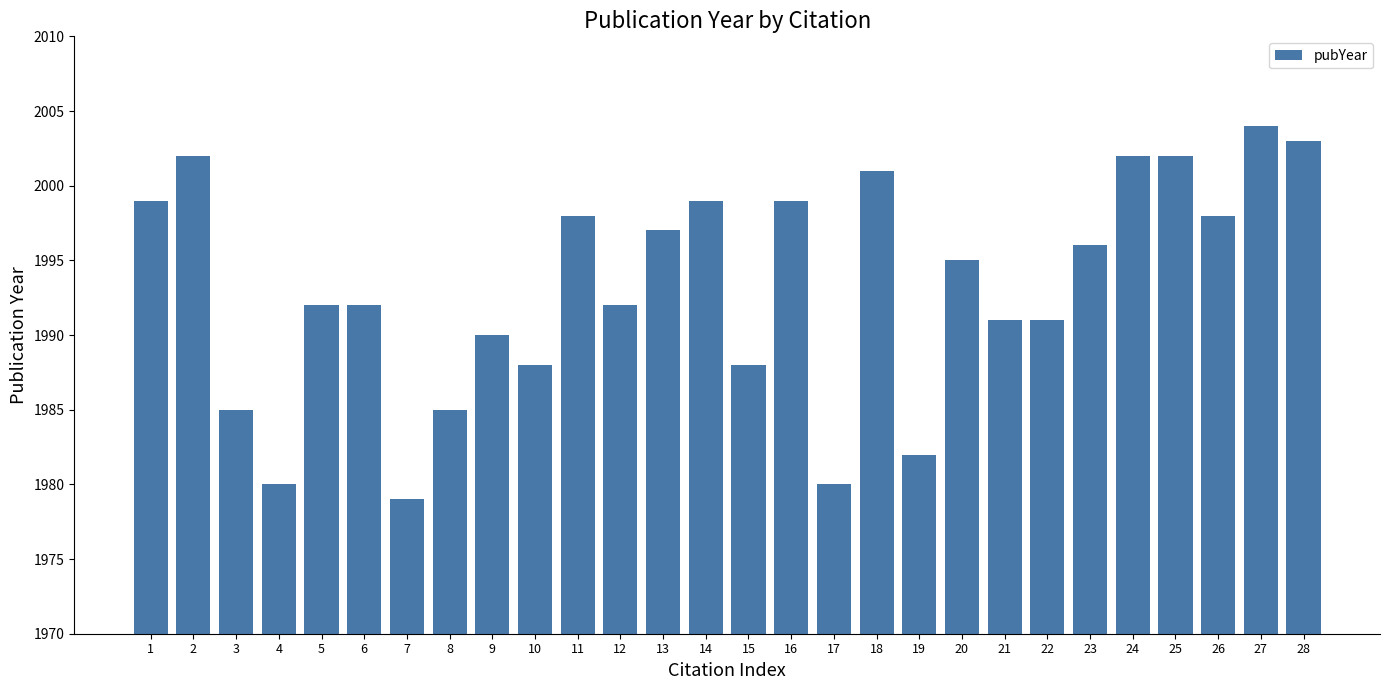

How many distinct data groups are displayed?

1